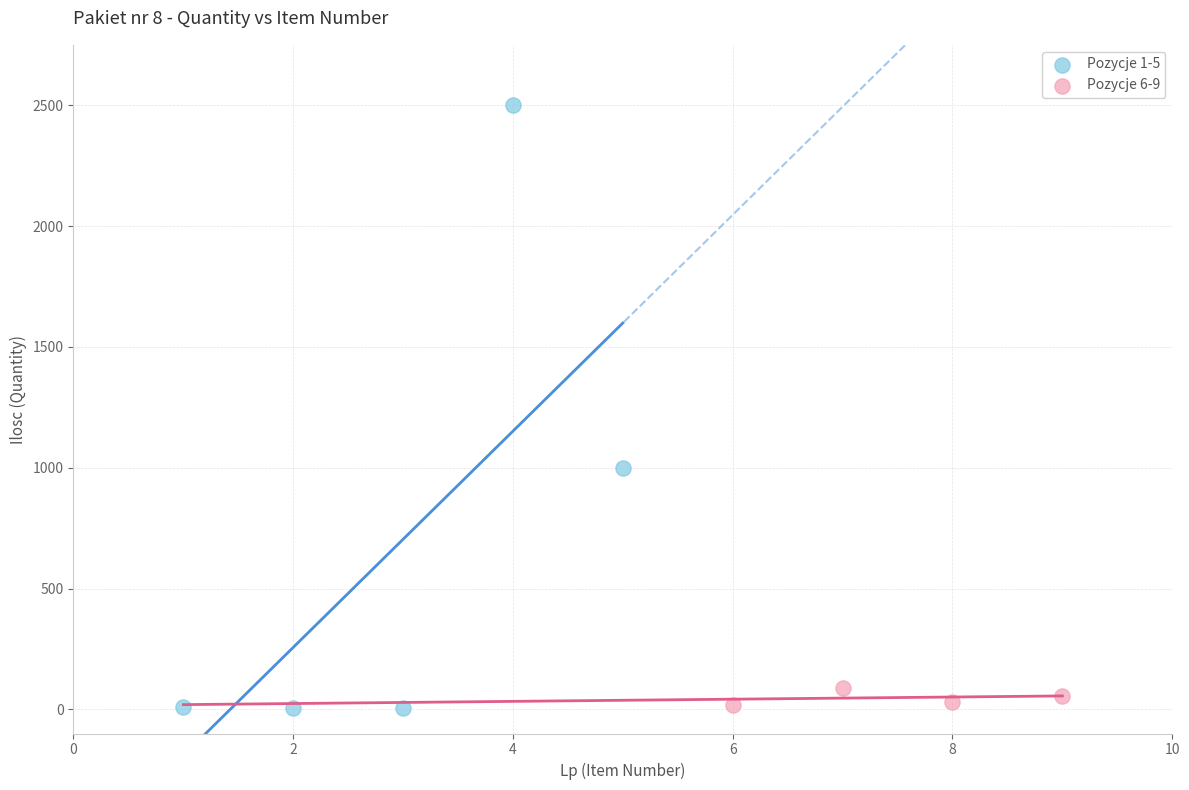

Which series has the largest Y range (max minus min)?

Pozycje 1-5